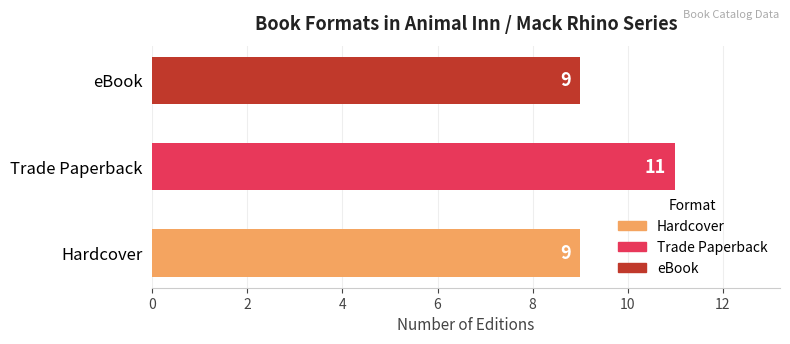

Are the bars horizontal?

Yes